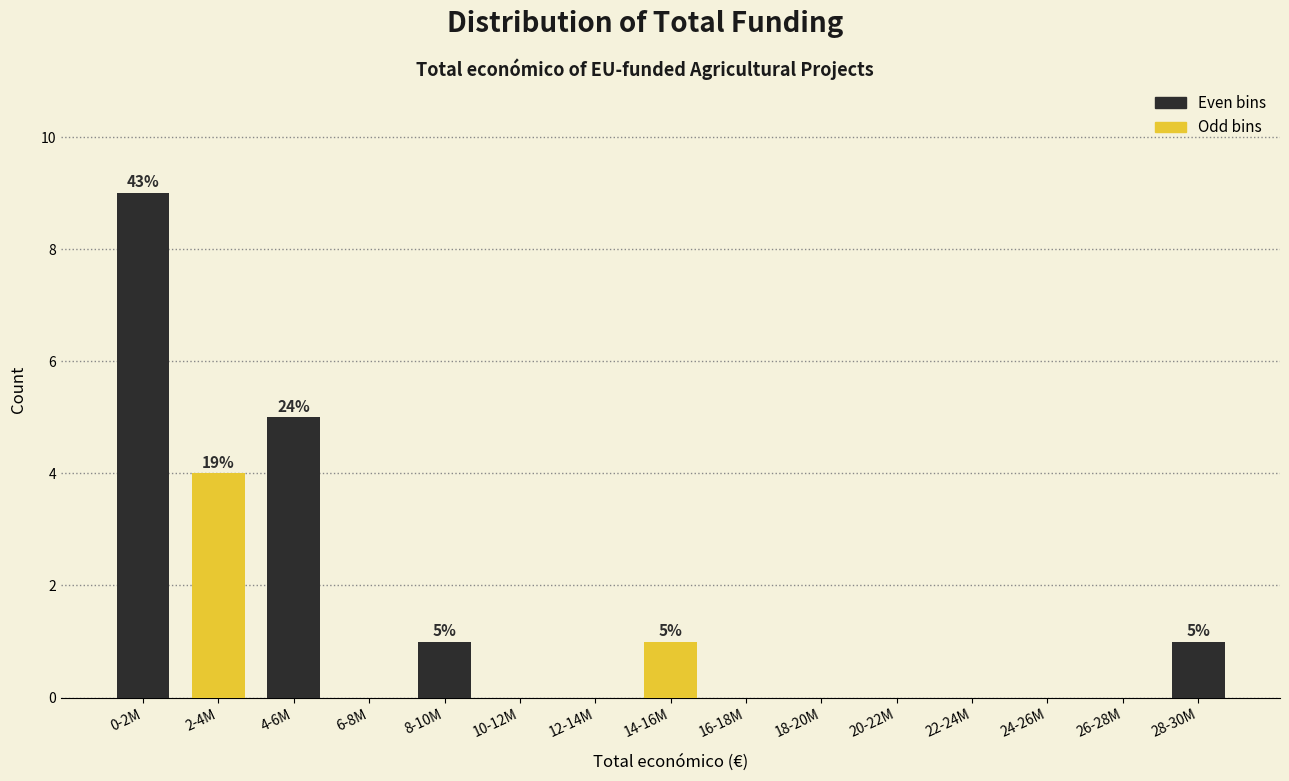

Reading left to right, transcribe all the data shown in this chart.

0-2M=9	2-4M=4	4-6M=5	6-8M=0	8-10M=1	10-12M=0	12-14M=0	14-16M=1	16-18M=0	18-20M=0	20-22M=0	22-24M=0	24-26M=0	26-28M=0	28-30M=1